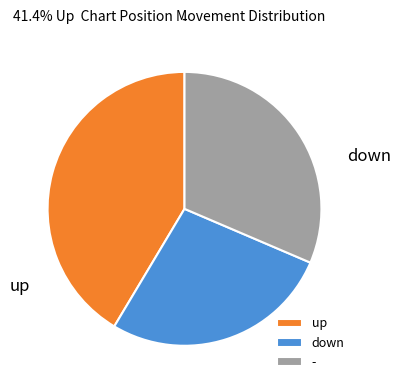

Rank the categories by value from lowest to highest.

down, -, up